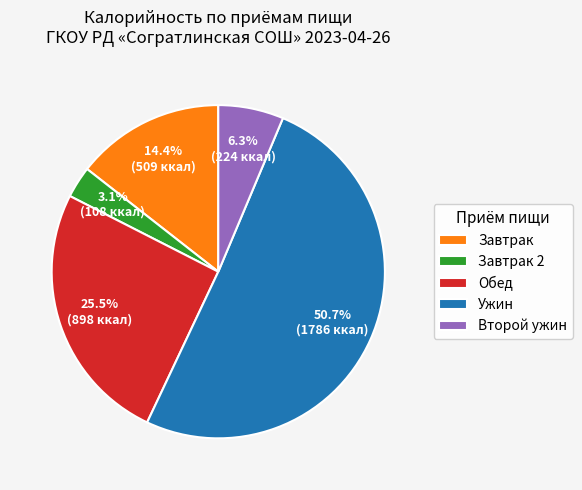

Approximately how many times larger is the value at Завтрак compared to Обед?

0.6